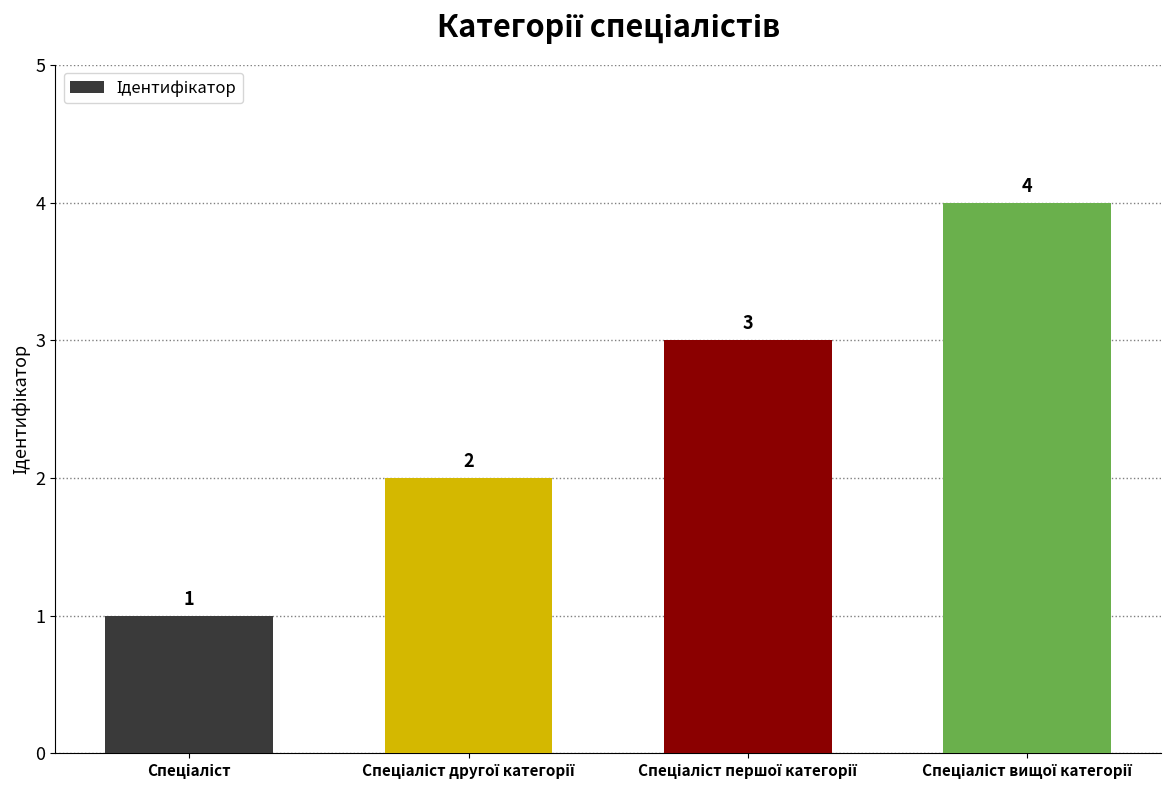

Reading left to right, extract all data points from this chart.

1	2	3	4